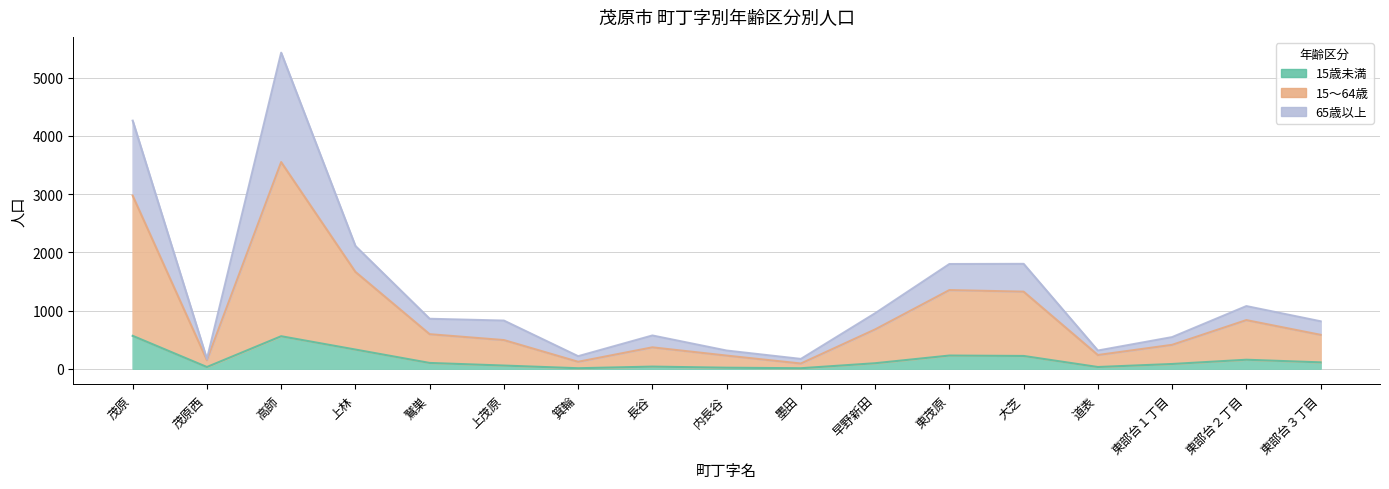

Is the value of 65歳以上 at 早野新田 greater than the value of 15～64歳 at 大芝?

No